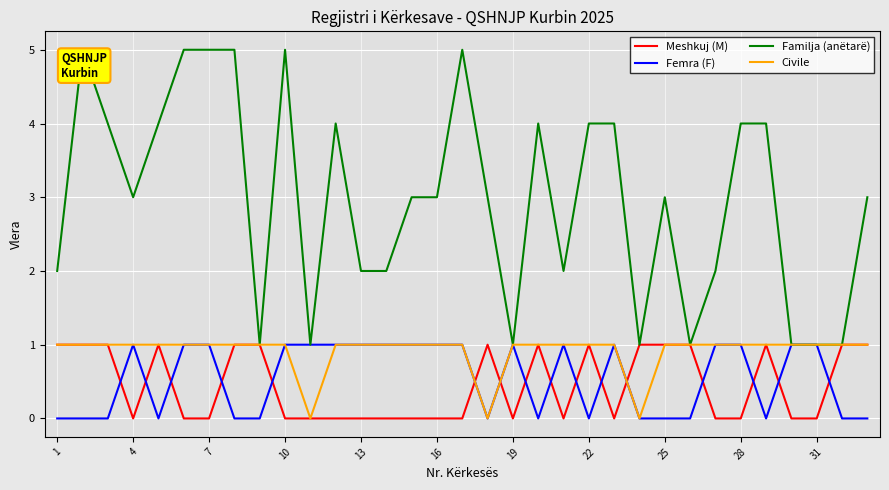

Which series has the largest range (max minus min)?

Familja (anëtarë)